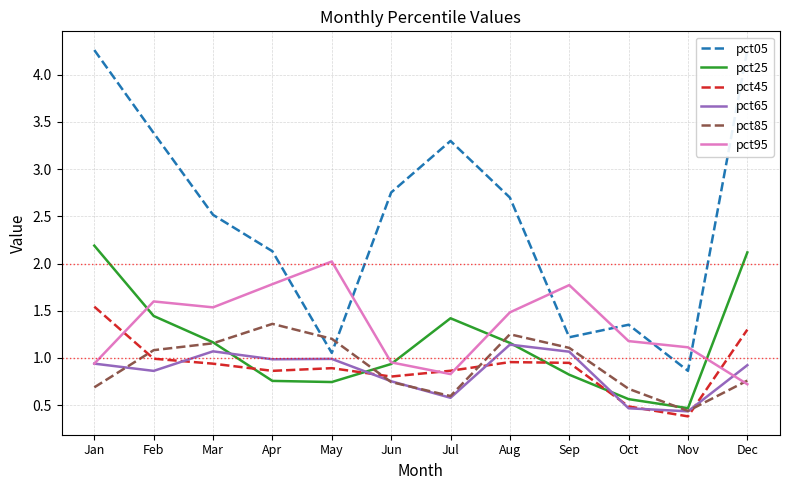

At Nov, list the series in order from largest to smallest.

pct95, pct05, pct25, pct85, pct65, pct45